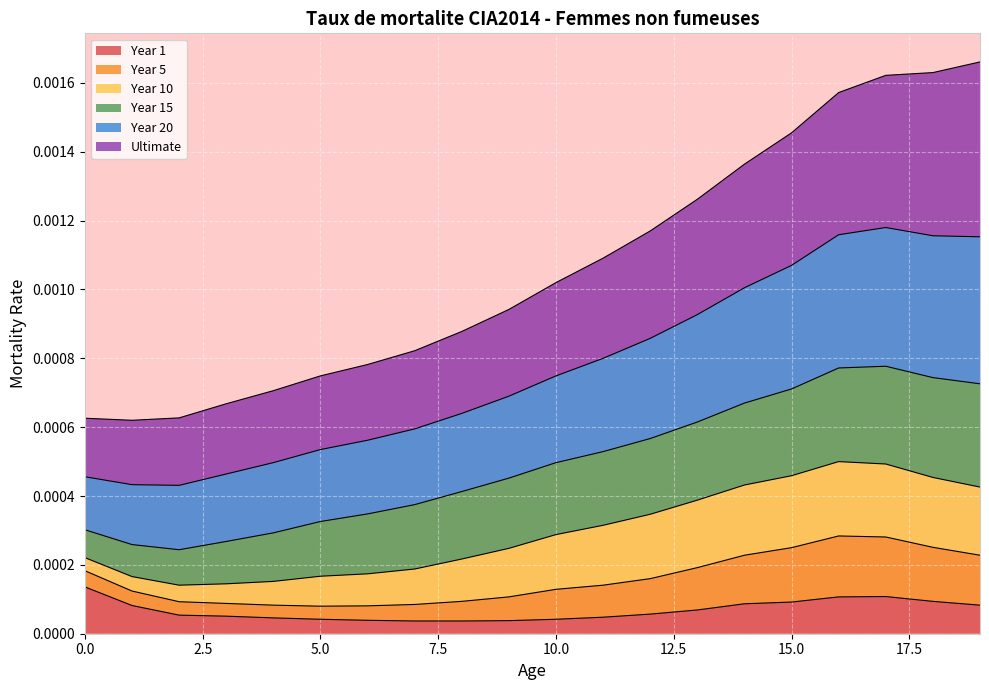

Which series changed the most between 0 and 15?

Year 20